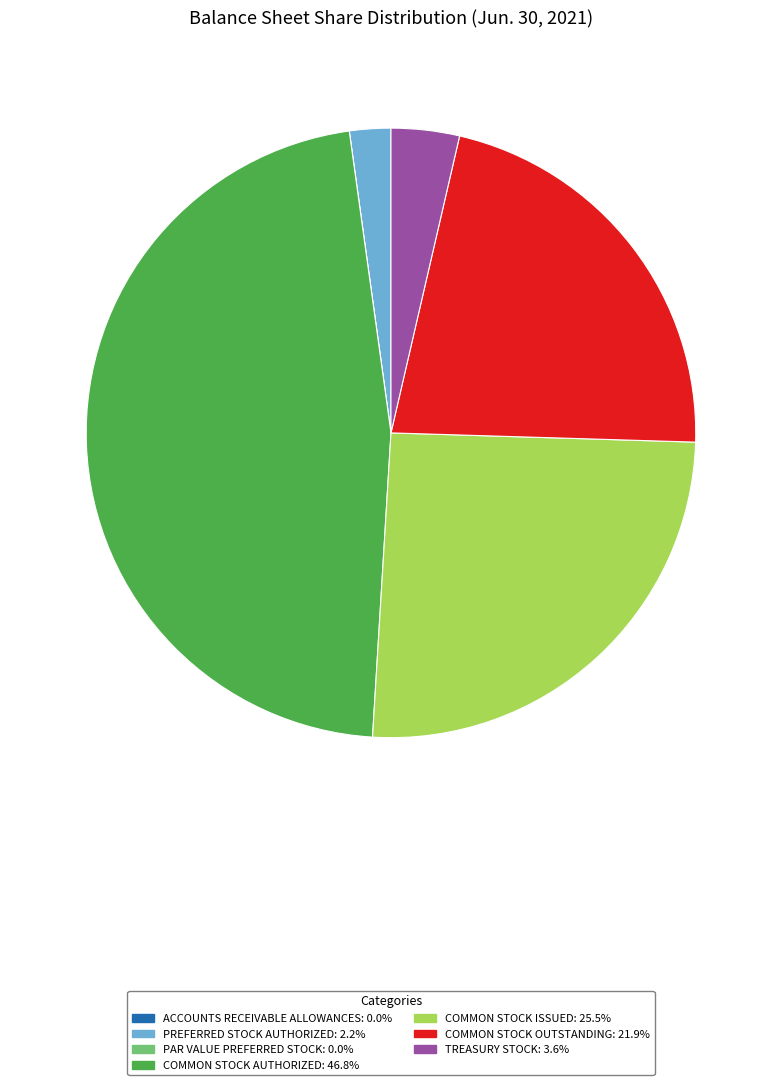

Is there a majority slice in this chart?

No